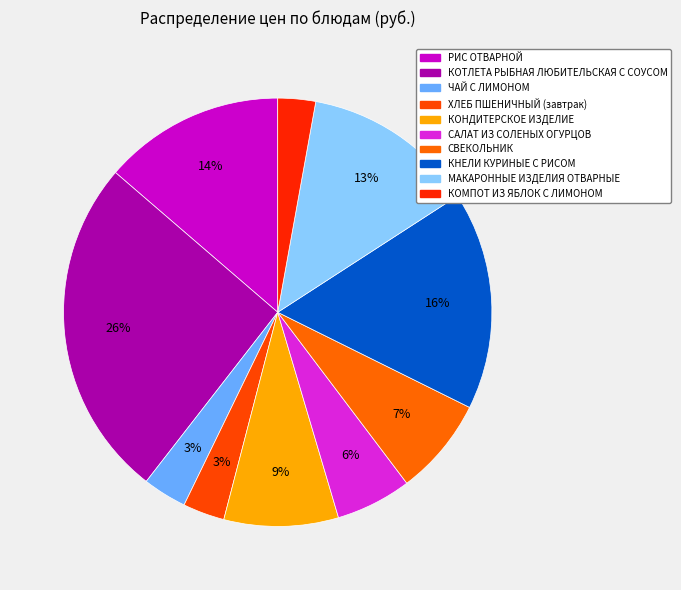

Approximately how many times larger is the value at РИС ОТВАРНОЙ compared to ХЛЕБ ПШЕНИЧНЫЙ (завтрак)?

4.3